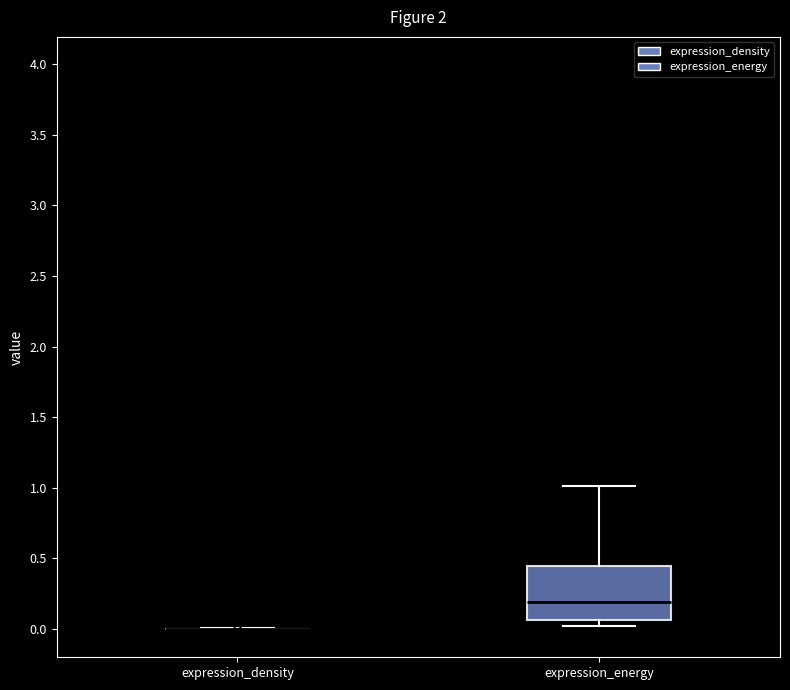

Reading left to right, transcribe this box plot: for each box, give where its median line is, the range the box spans, and where its two whiskers end, as read against the y-axis. The values are not printed on the chart, so give them approximately, as read against the axis.

expression_density: box collapsed to a line at 0.00, whiskers 0.00 to 0.00
expression_energy: median 0.20, box 0.05 to 0.45, whiskers 0.00 to 1.00